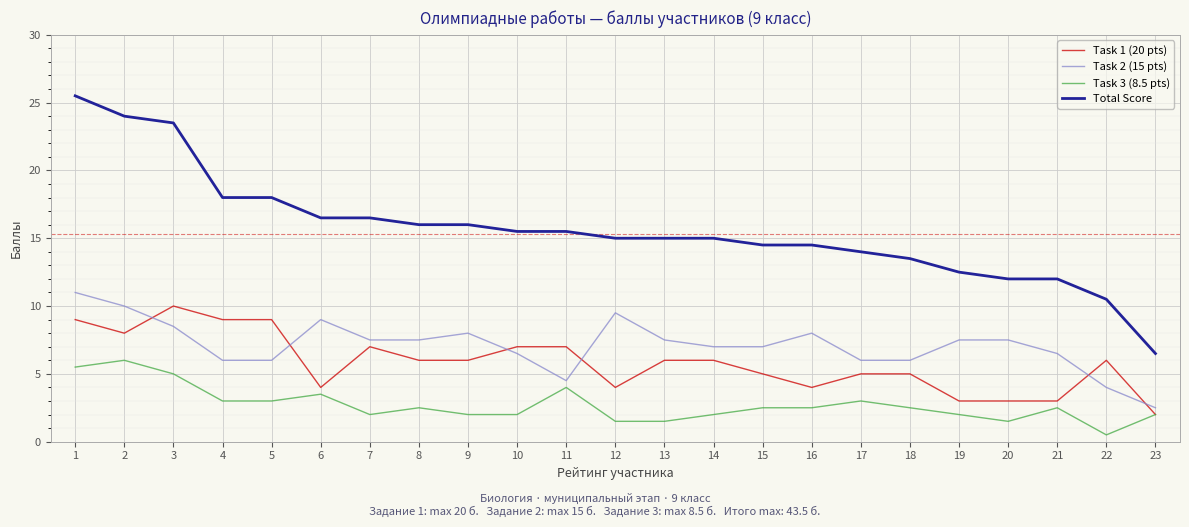

True or false: Total Score and Task 3 (8.5 pts) cross at least once.

False